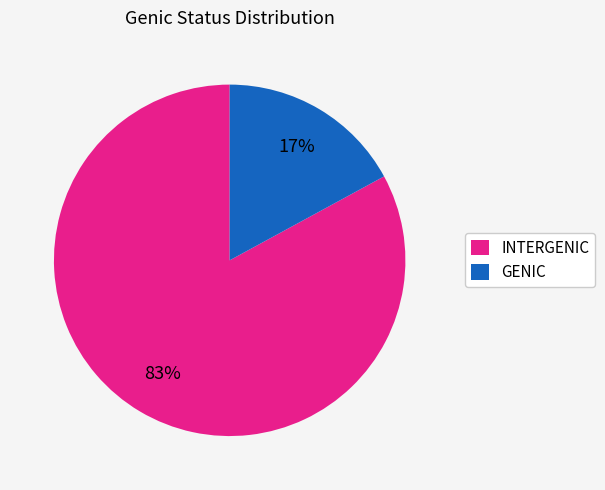

The INTERGENIC slice represents 83% of the pie. True or false?

True